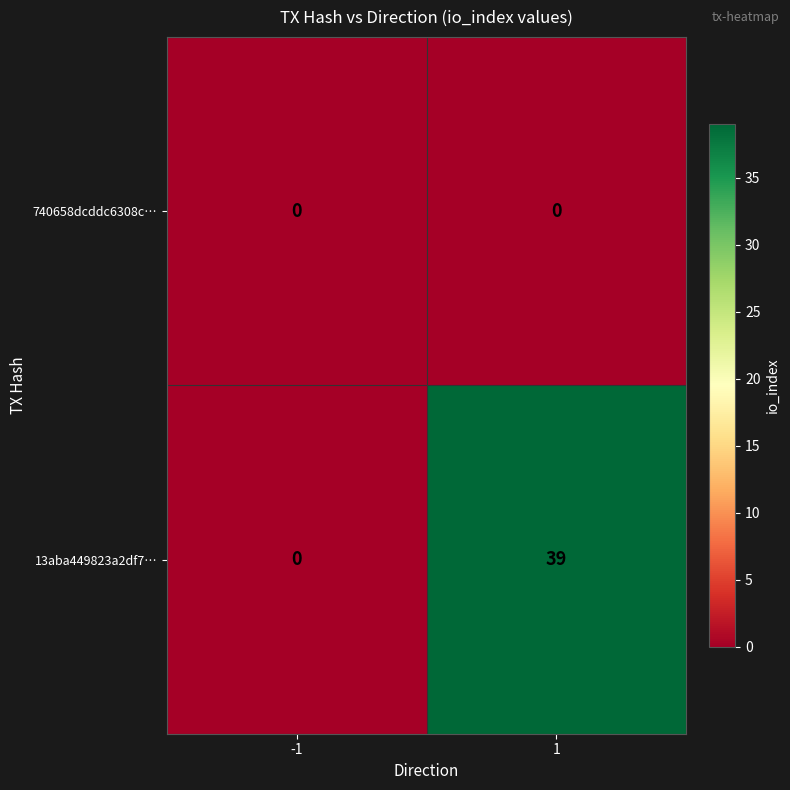

List the series in order of their peak value, lowest first.

740658dcddc6308c…, 13aba449823a2df7…